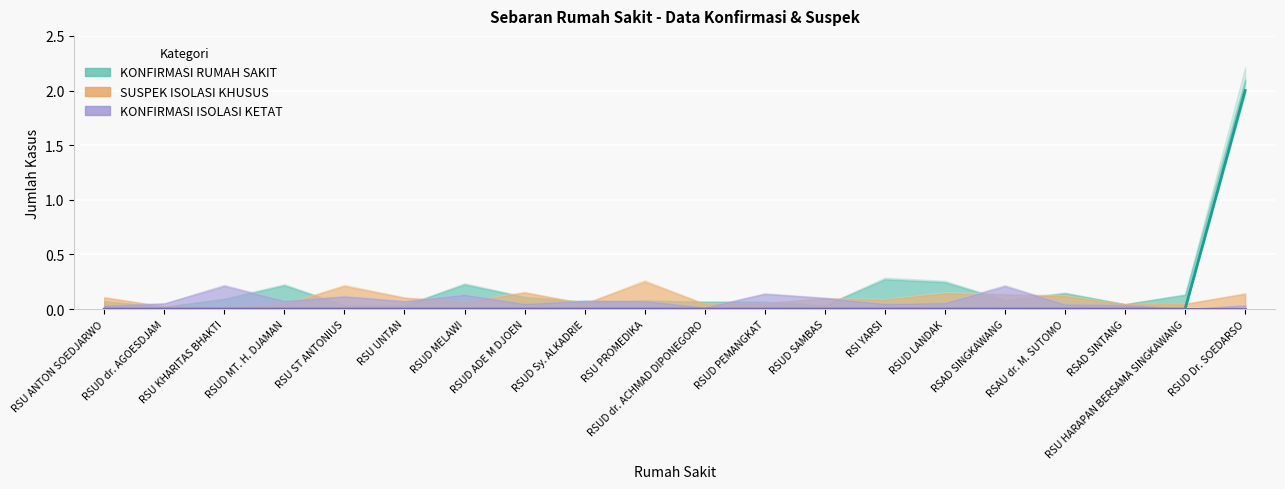

What is the label of the 12th point from the right?

RSUD Sy. ALKADRIE